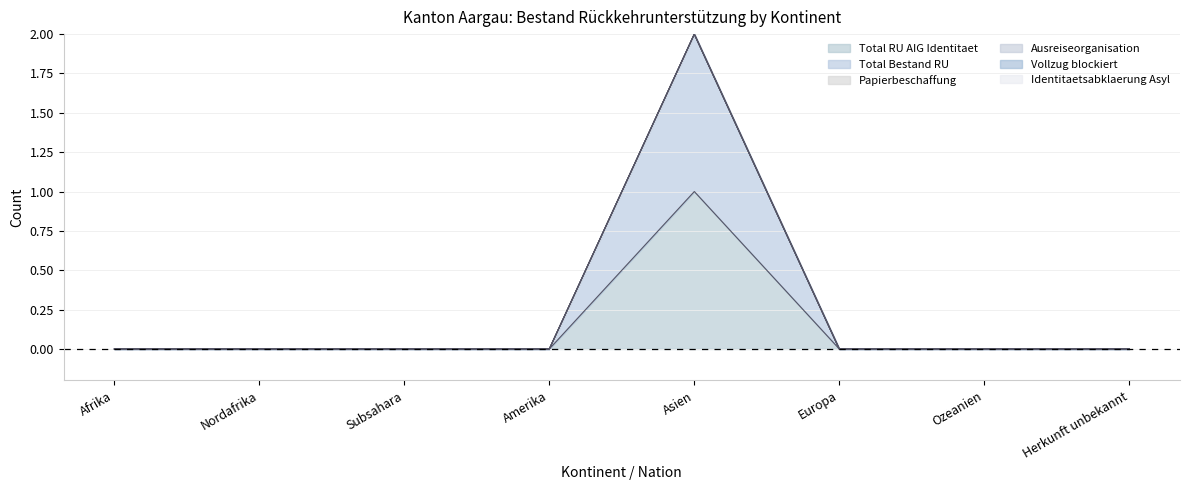

Does the chart display data point markers on the line(s)?

No